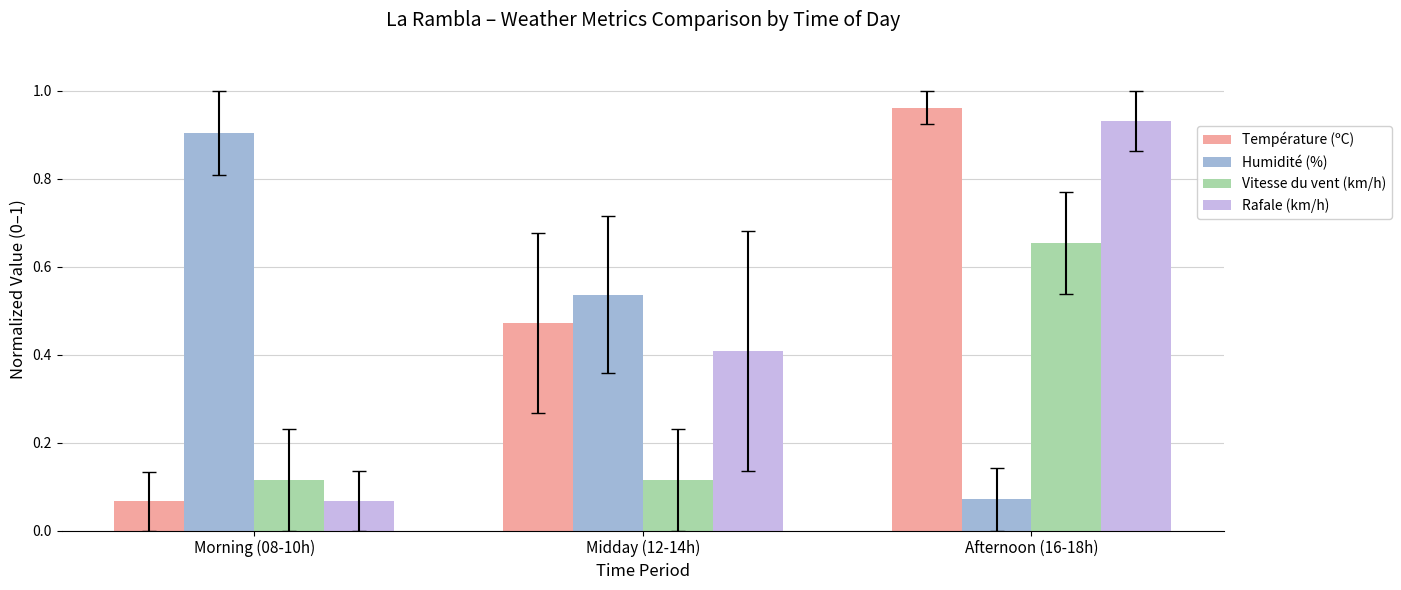

What is the label of the 2nd bar from the left?

Midday (12-14h)